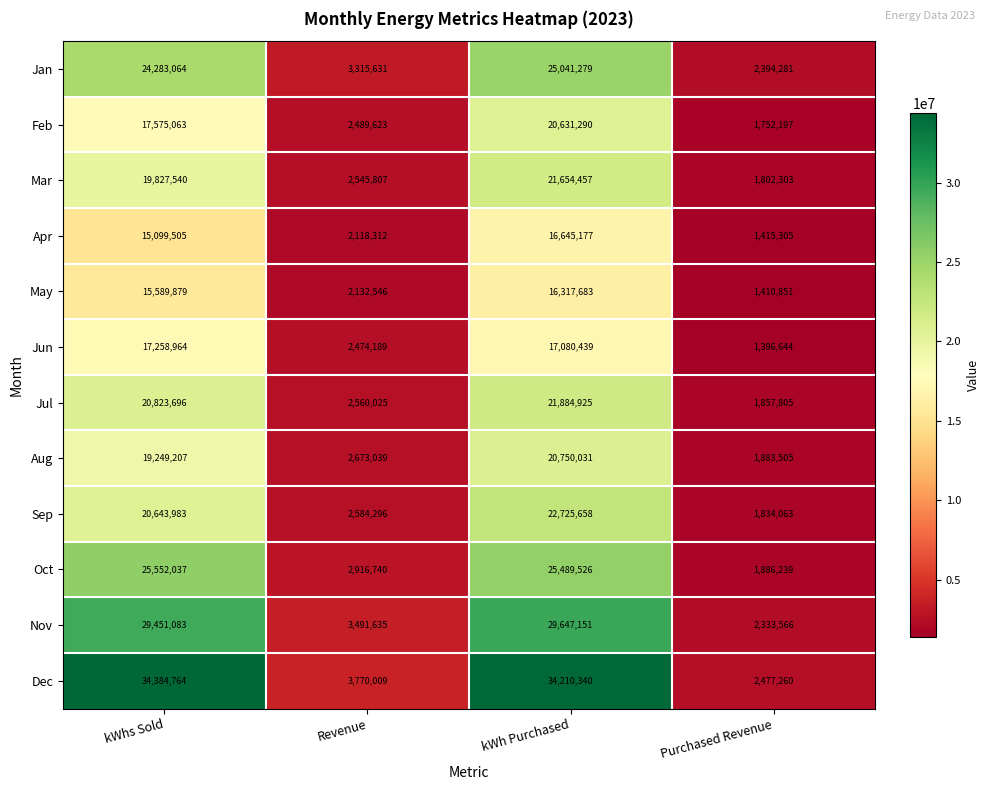

At kWhs Sold, list the series in order from largest to smallest.

Dec, Nov, Oct, Jan, Jul, Sep, Mar, Aug, Feb, Jun, May, Apr